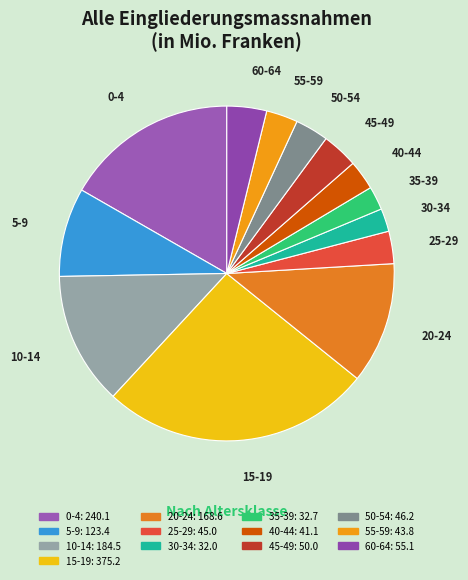

Which has a higher value, 10-14 or 60-64?

10-14